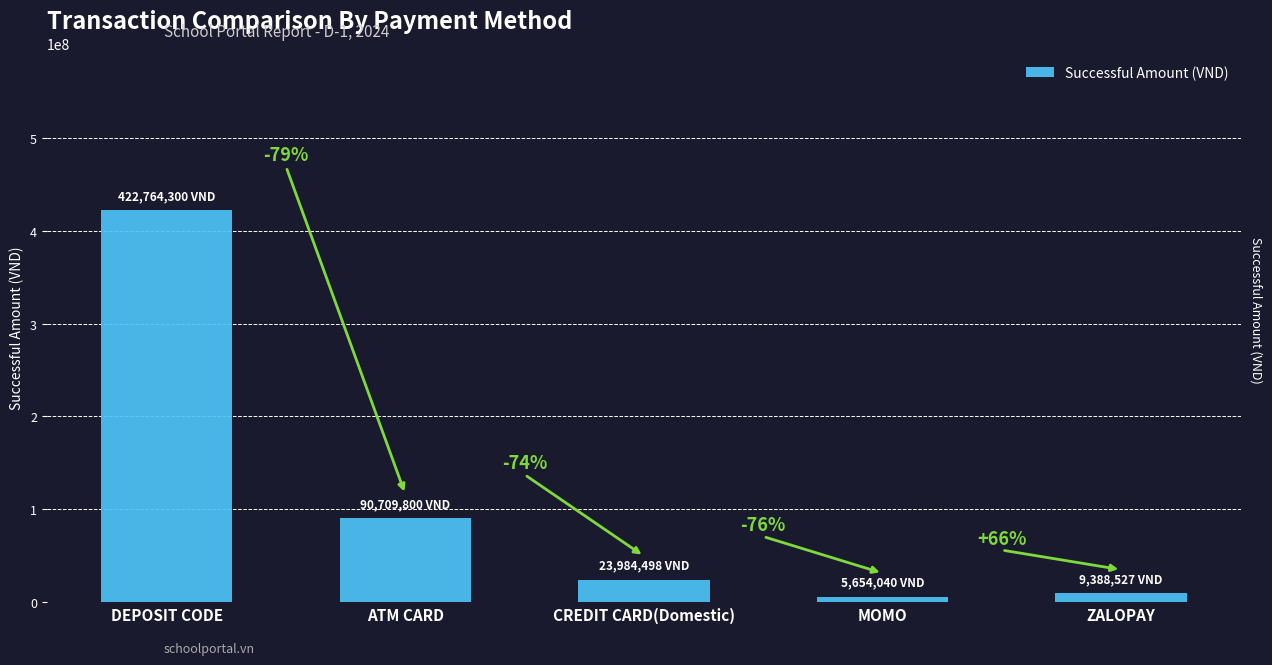

List the labels in order of value, smallest first.

MOMO, ZALOPAY, CREDIT CARD(Domestic), ATM CARD, DEPOSIT CODE